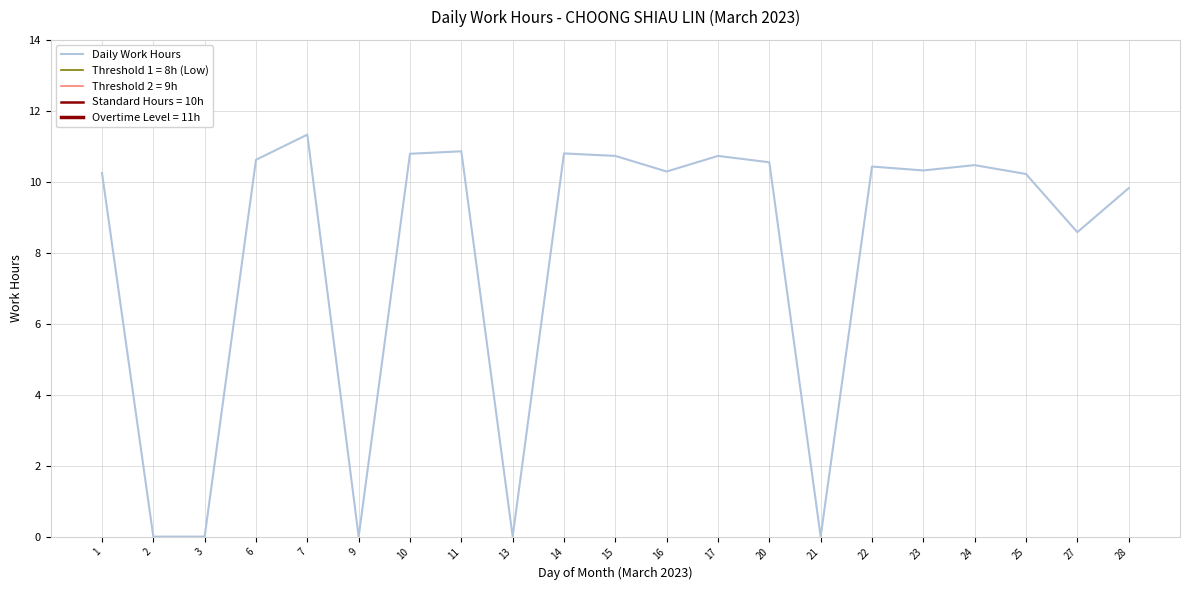

What is the average value?

7.9